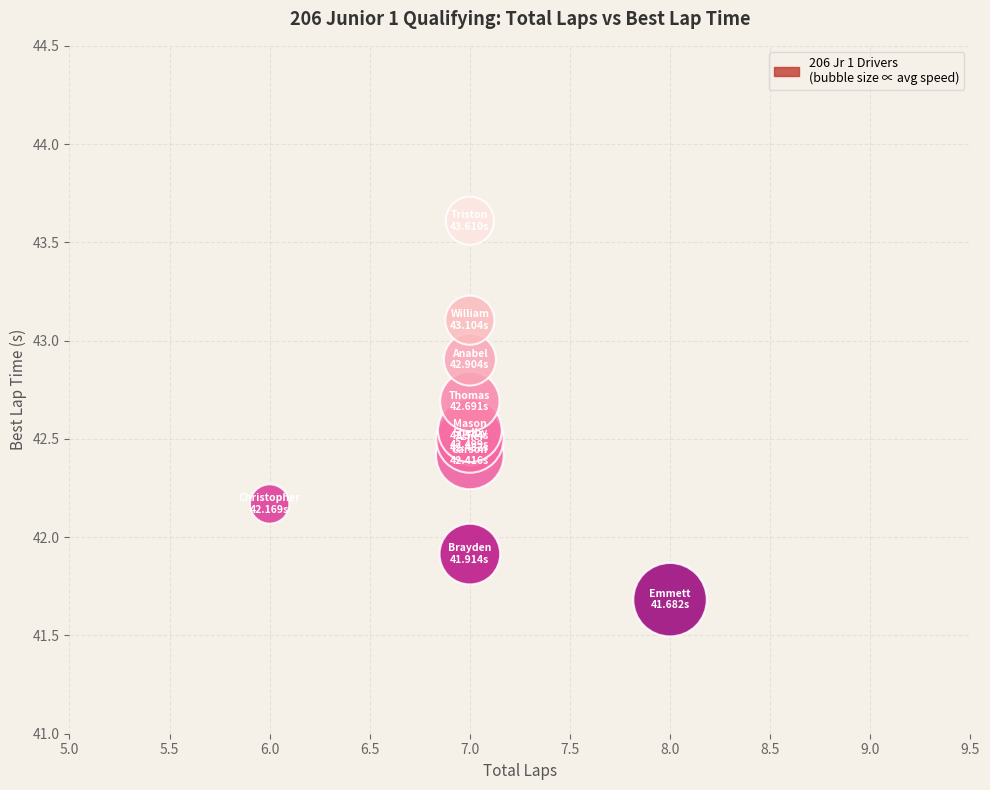

What Y value in the scatter plot is closest to 42?

41.9